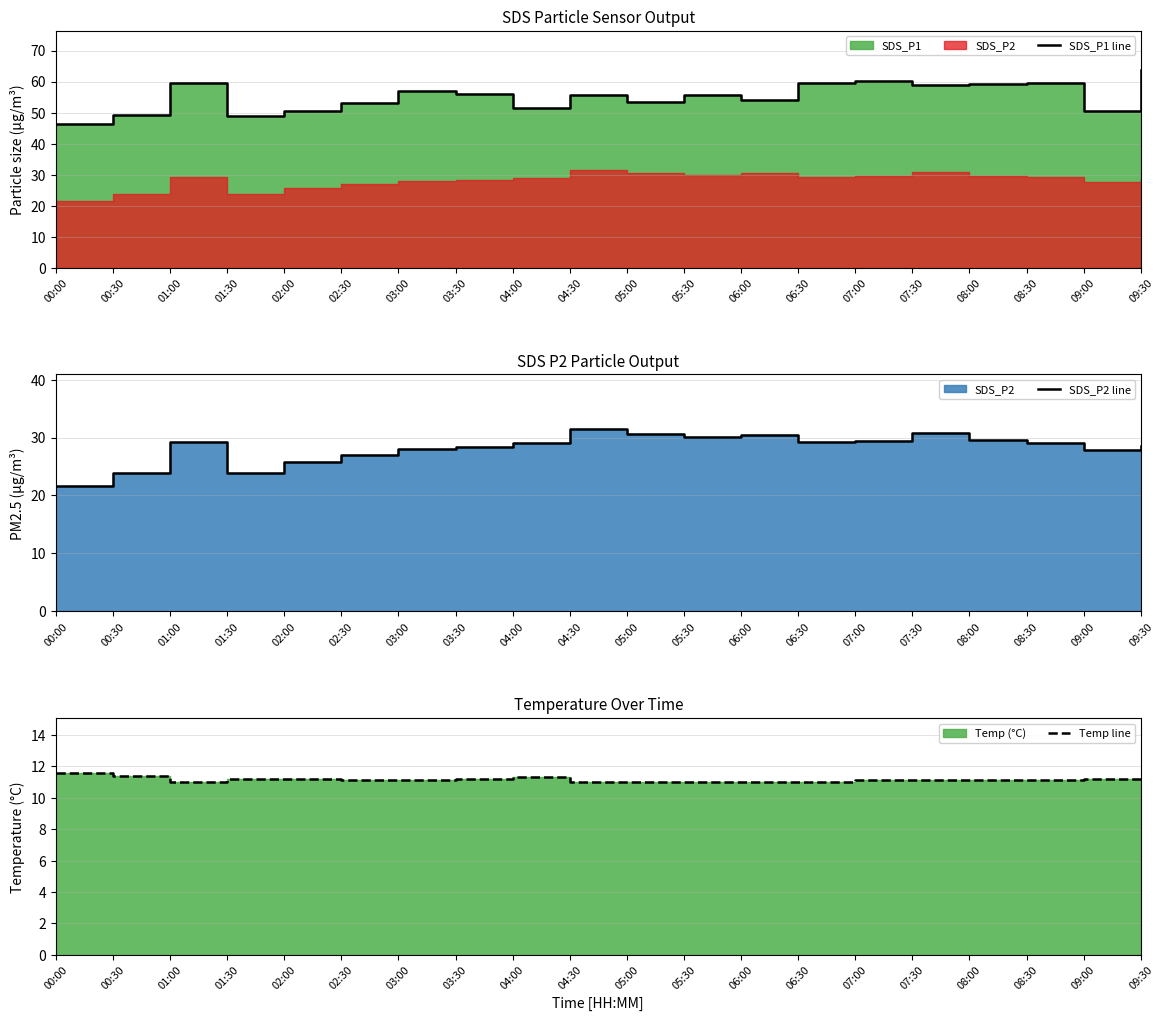

Reading right to left, what are all the values shown in this chart?

SDS_P1 line: 09:30=63.6	09:00=50.5	08:30=59.6	08:00=59.1	07:30=58.9	07:00=60.2	06:30=59.6	06:00=54.1	05:30=55.6	05:00=53.4	04:30=55.8	04:00=51.6	03:30=55.8	03:00=57.0	02:30=53.2	02:00=50.4	01:30=49.0	01:00=59.6	00:30=49.3	00:00=46.2
SDS_P2 line: 09:30=28.6	09:00=27.8	08:30=29.1	08:00=29.6	07:30=30.8	07:00=29.5	06:30=29.2	06:00=30.5	05:30=30.0	05:00=30.6	04:30=31.4	04:00=29.1	03:30=28.4	03:00=28.0	02:30=27.0	02:00=25.9	01:30=23.9	01:00=29.2	00:30=23.8	00:00=21.6
Temp line: 09:30=11.2	09:00=11.2	08:30=11.1	08:00=11.1	07:30=11.1	07:00=11.1	06:30=11.0	06:00=11.0	05:30=11.0	05:00=11.0	04:30=11.0	04:00=11.3	03:30=11.2	03:00=11.1	02:30=11.1	02:00=11.2	01:30=11.2	01:00=11.0	00:30=11.4	00:00=11.6